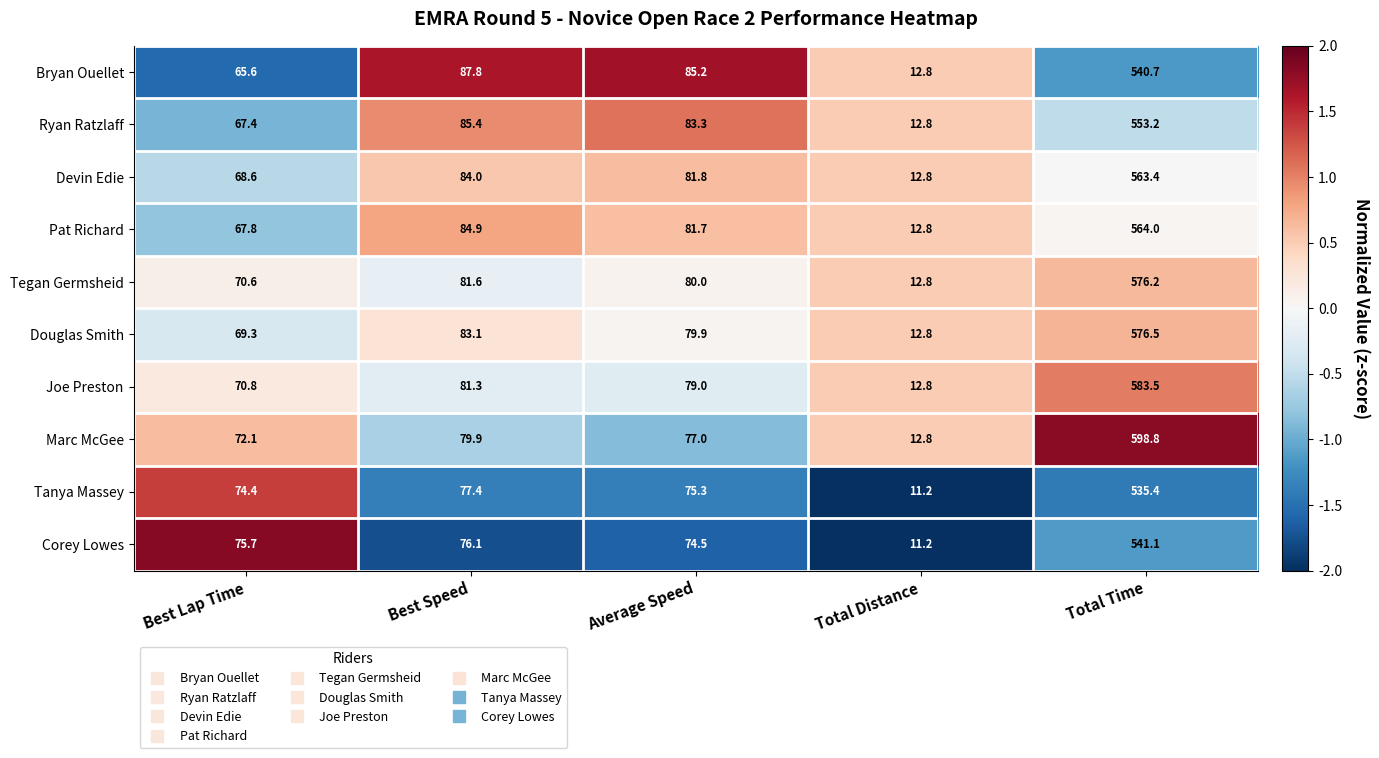

Which label corresponds to the smallest value in the chart?

Total Distance